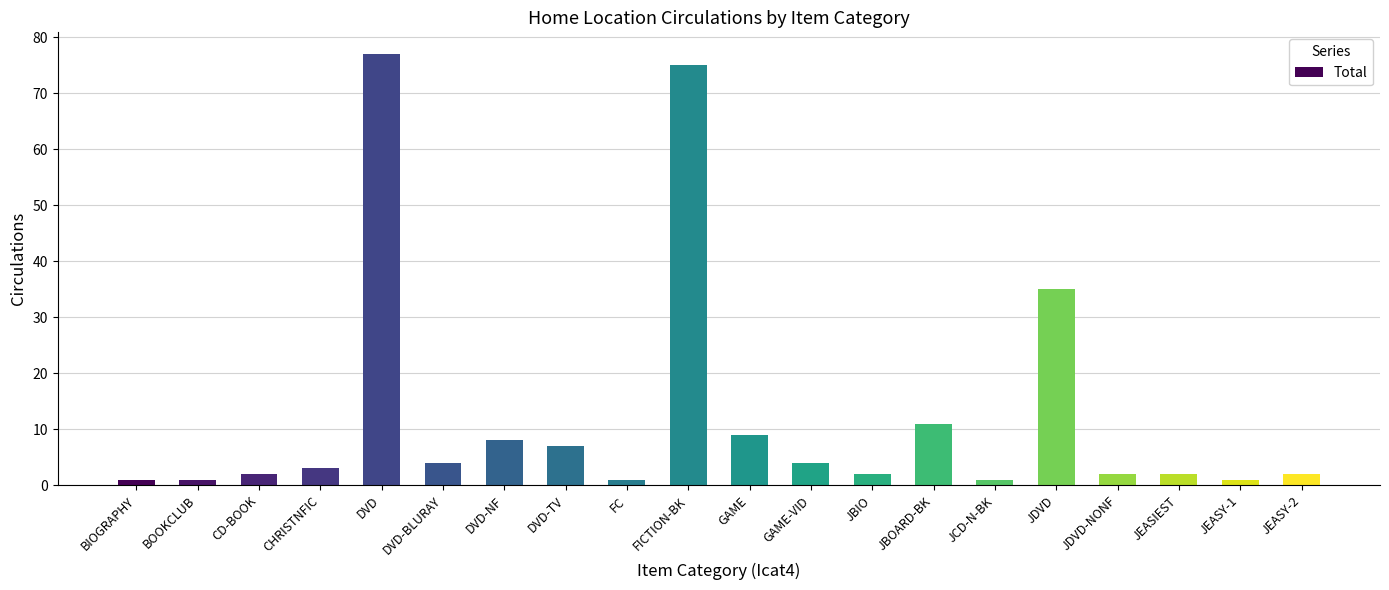

What is the maximum value shown in the chart?

77